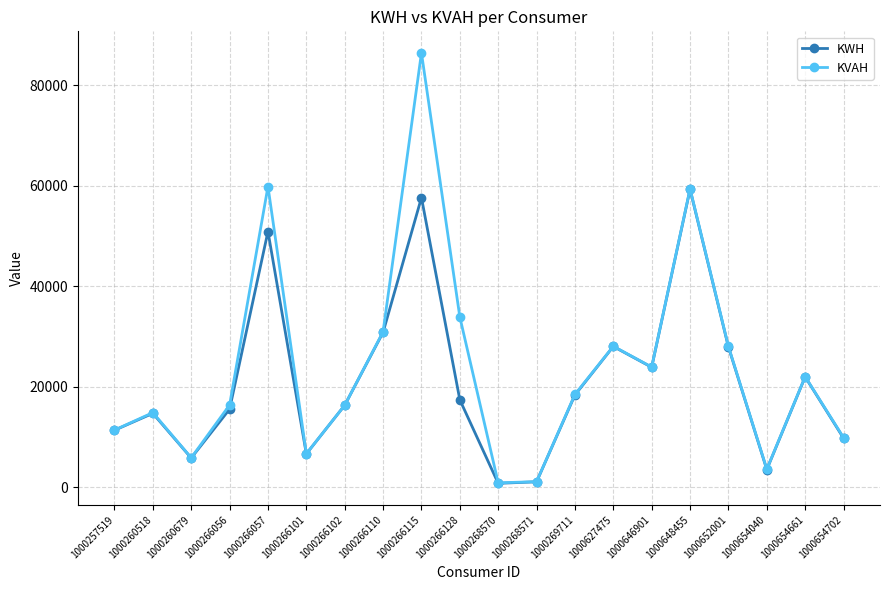

What is the sum of all KVAH values?

478563.0